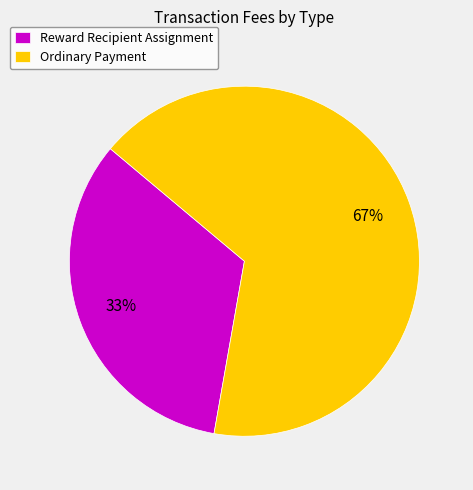

To the nearest percent, what is the combined percentage of Reward Recipient Assignment and Ordinary Payment?

100%